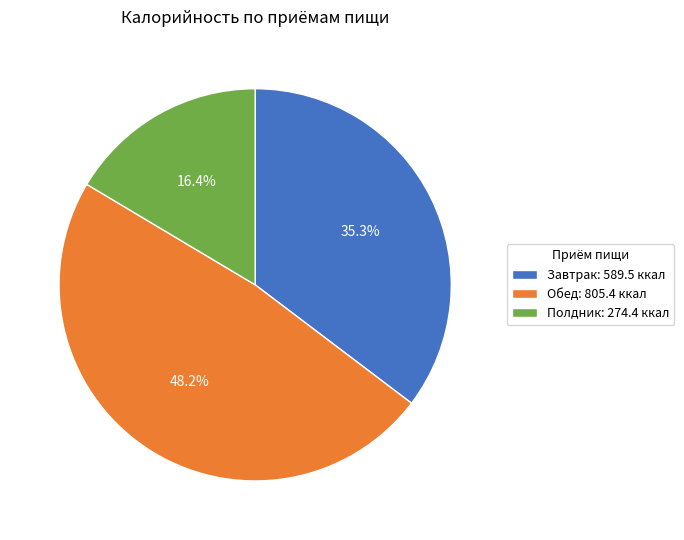

To the nearest percent, what is the combined percentage of Завтрак and Полдник?

52%